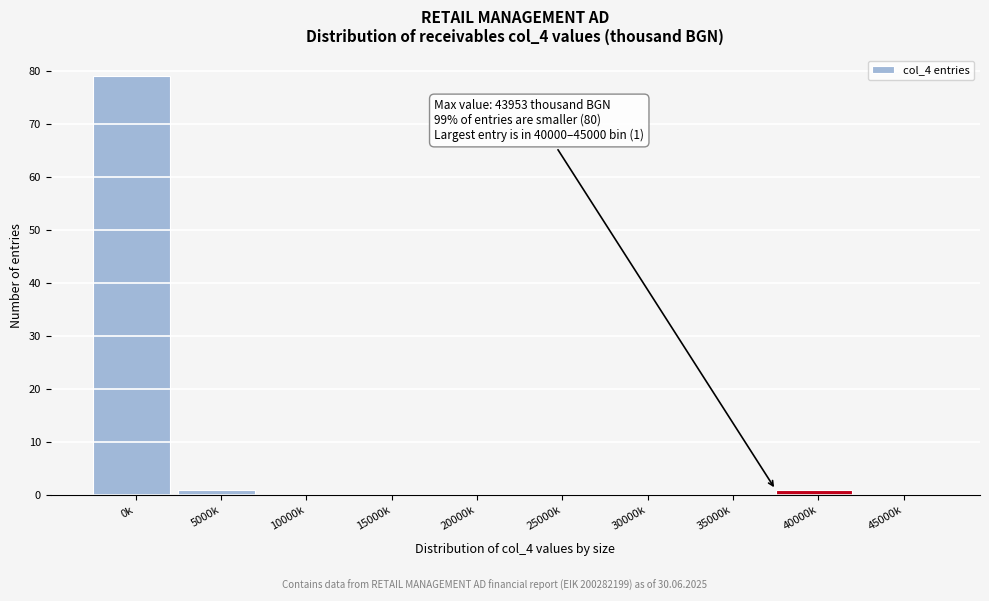

Reading left to right, what are all the values shown in this chart?

0k=79	5000k=1	10000k=0	15000k=0	20000k=0	25000k=0	30000k=0	35000k=0	40000k=1	45000k=0